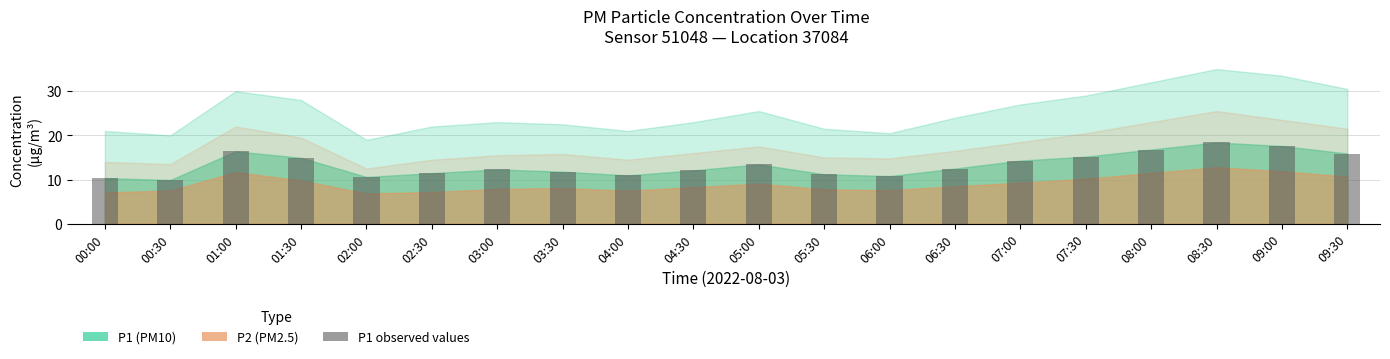

What is the change in value from 00:00 to 02:30?

+1.1